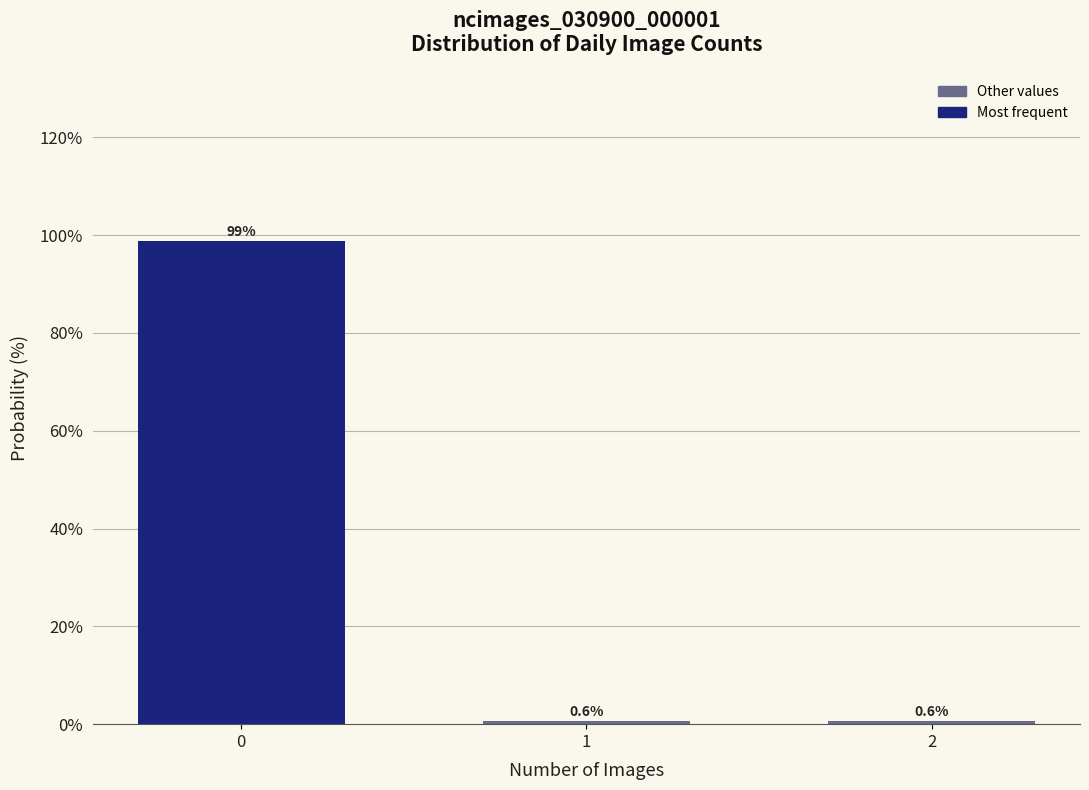

Reading left to right, list all the values displayed in this chart.

98.7	0.6	0.6